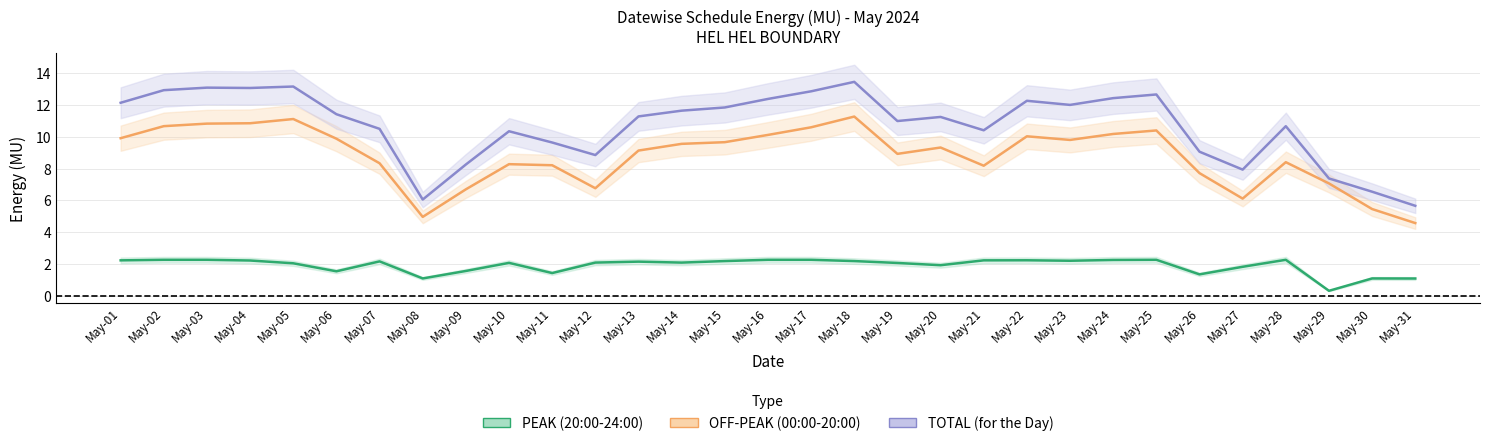

What is the minimum value shown in the chart?

0.3